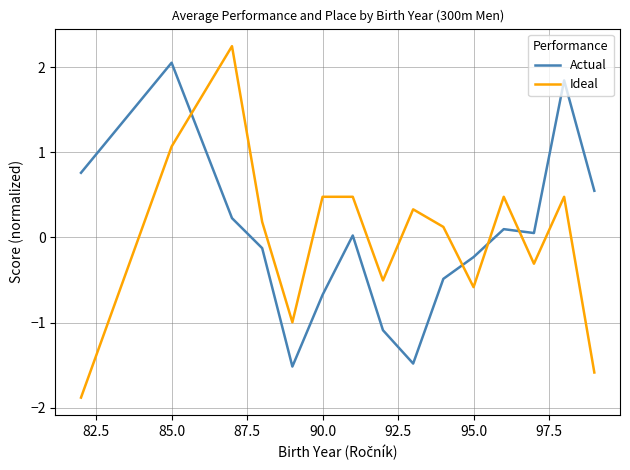

Which series has the widest spread of values?

Ideal